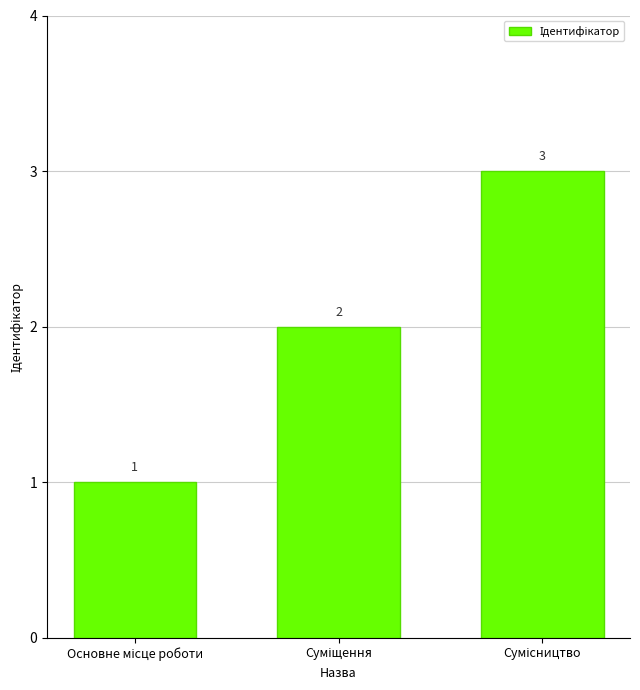

How many values are between 1 and 3?

3